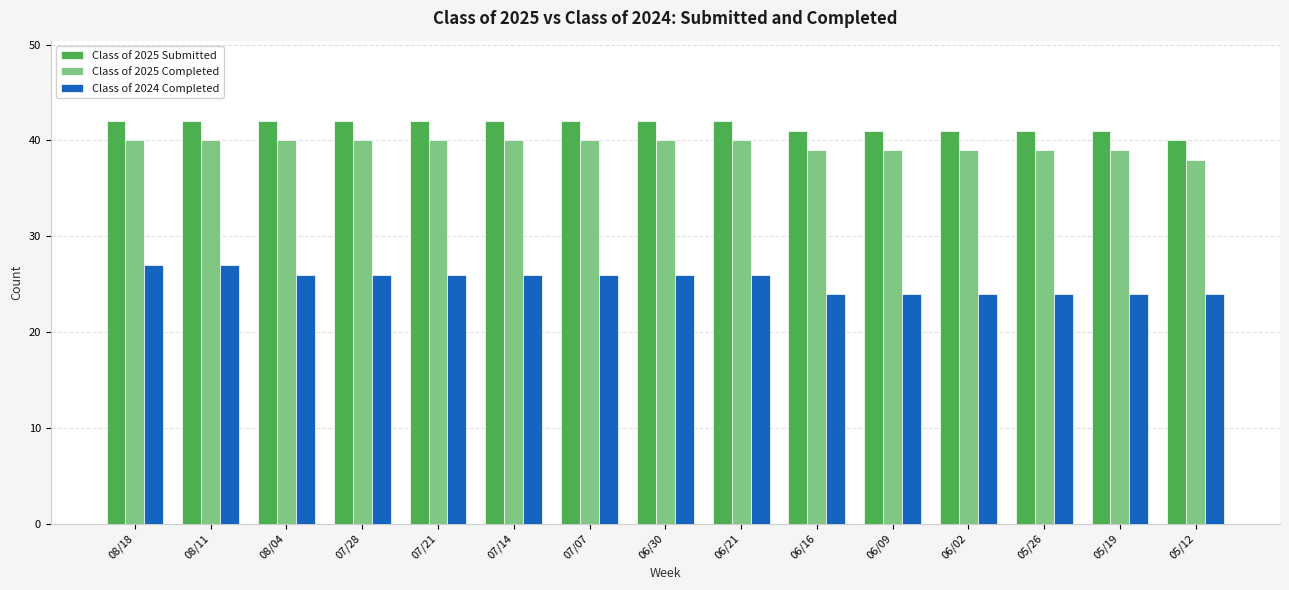

How many bars are there in each group?

3